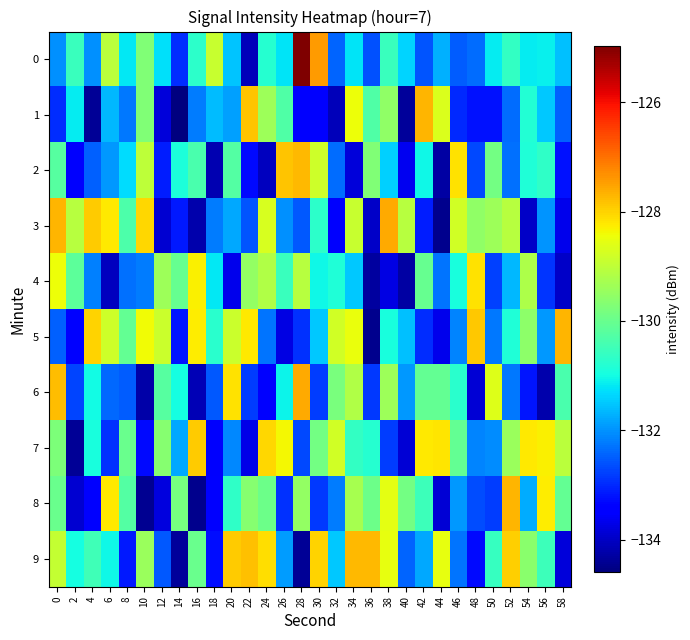

What is the greatest value displayed?

-125.0